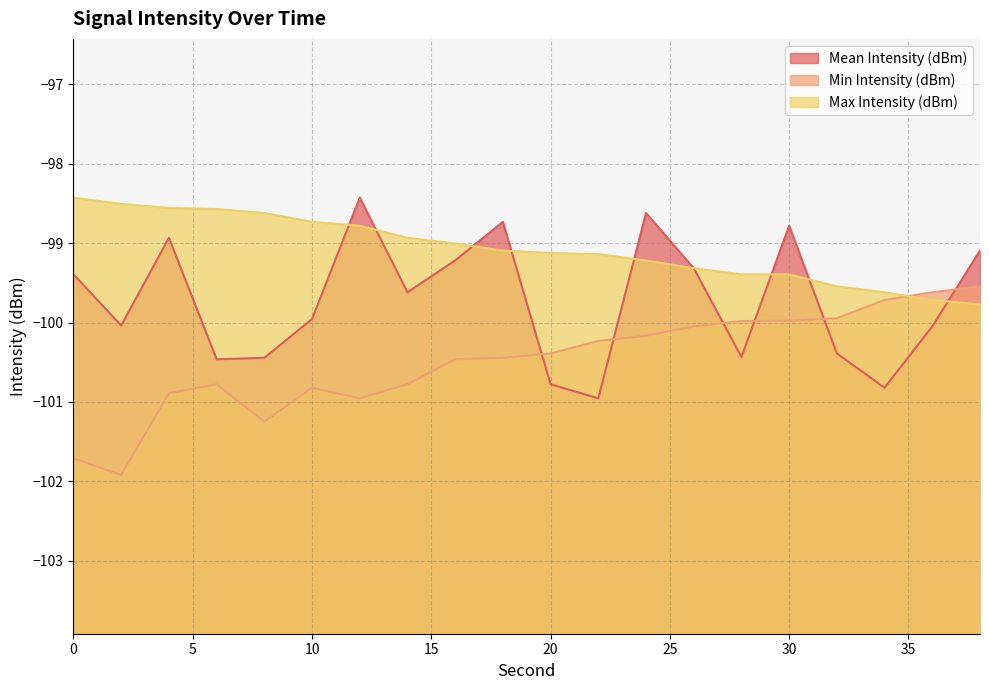

List the labels in order of Min Intensity (dBm) value, largest first.

38, 36, 34, 32, 30, 28, 26, 24, 22, 20, 18, 16, 14, 6, 10, 4, 12, 8, 0, 2